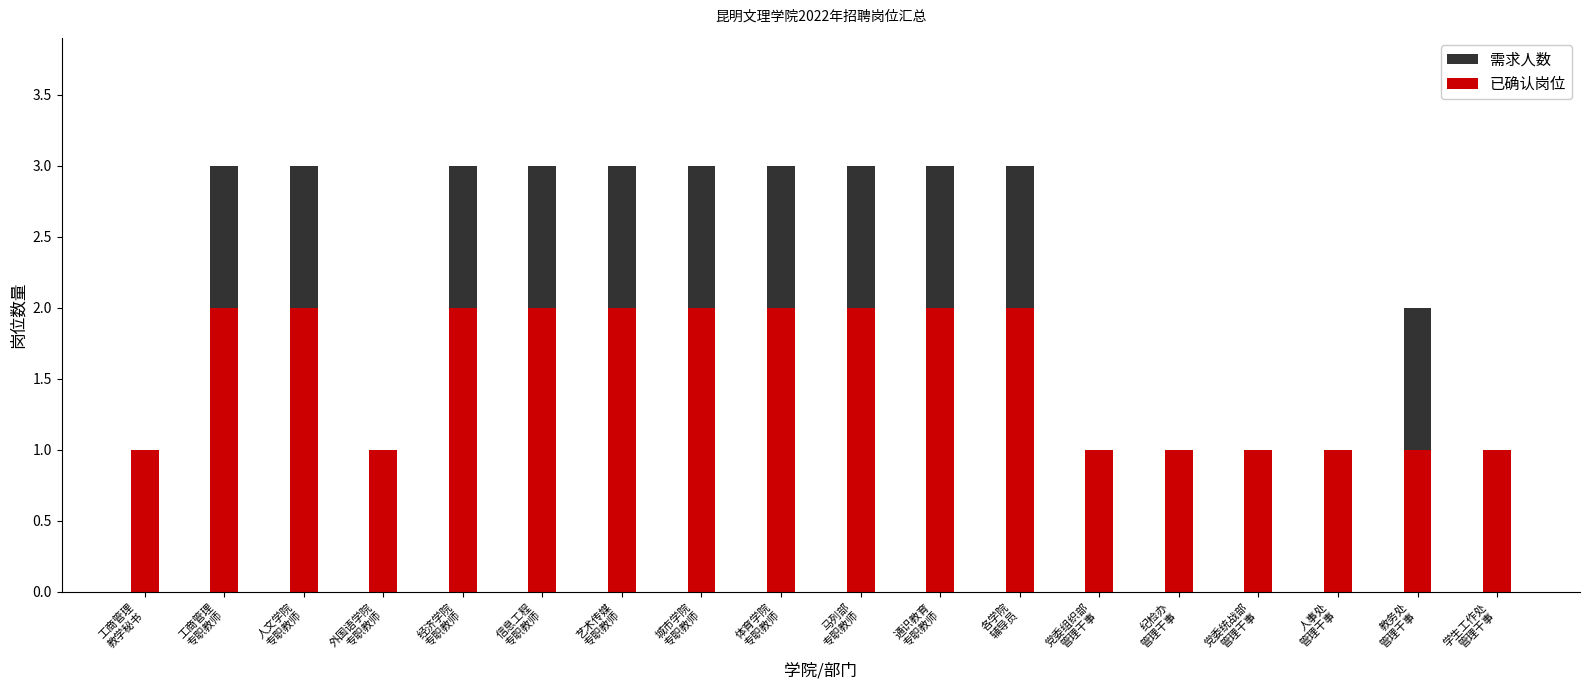

Between 工商管理
专职教师 and 城市学院
专职教师, which is larger?

工商管理
专职教师